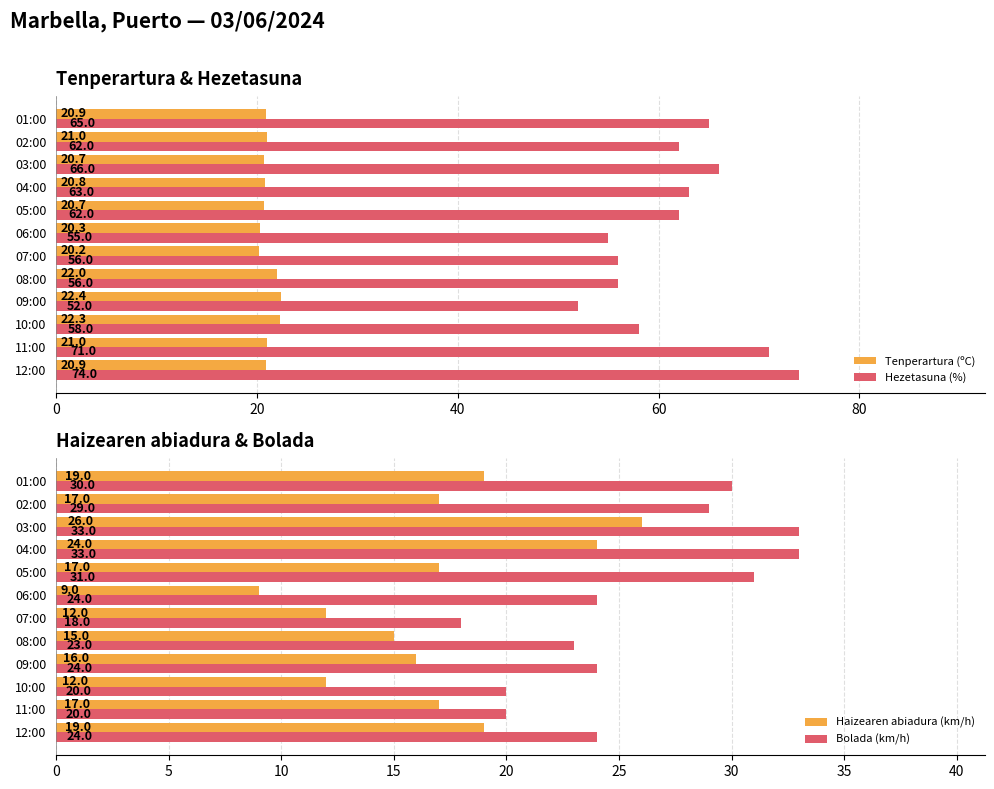

What is the difference between the Bolada (km/h) values at 12:00 and 01:00?

6